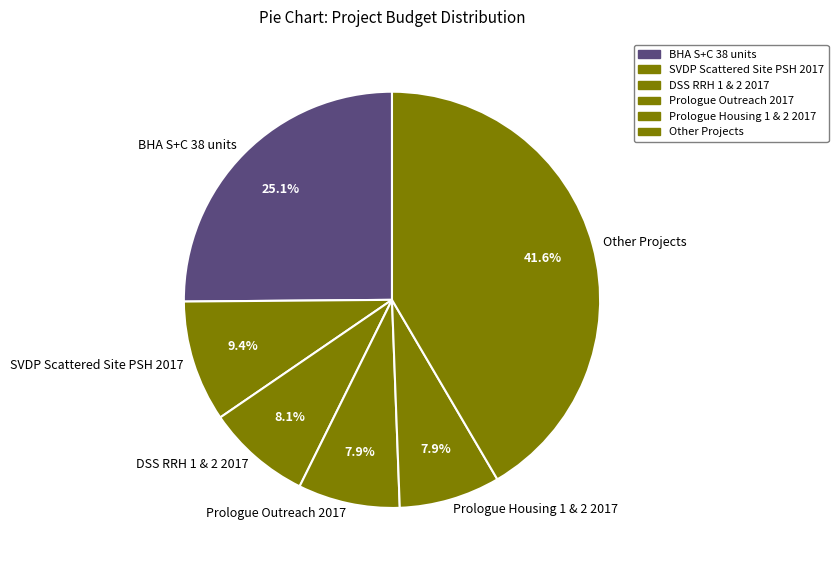

Which category has the biggest portion of the pie?

Other Projects